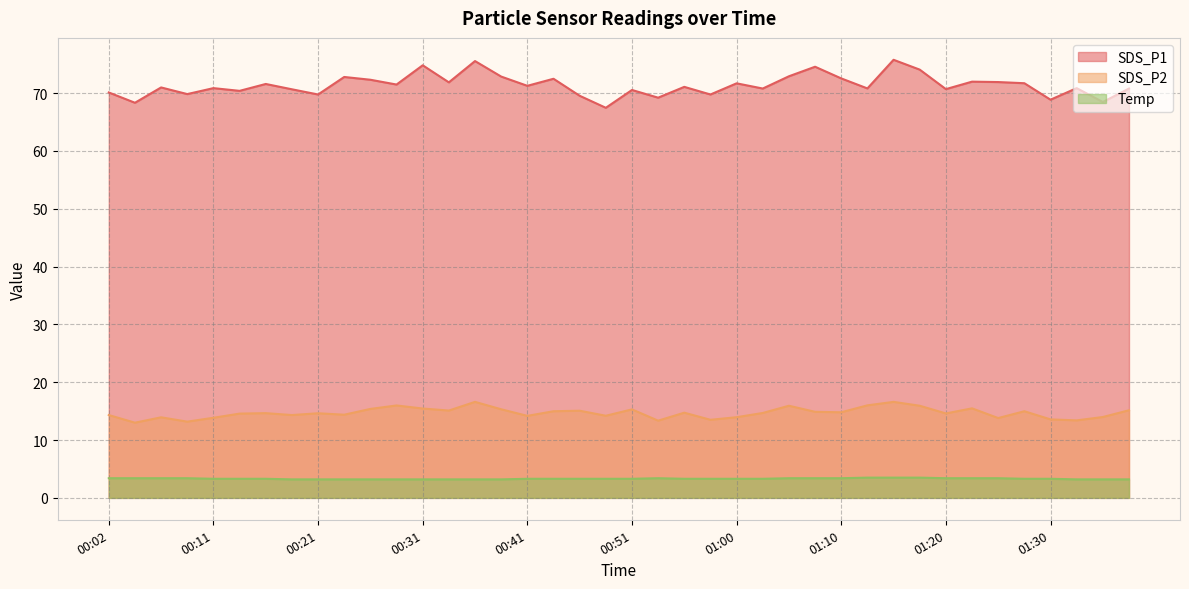

How many lines are shown in the chart?

3